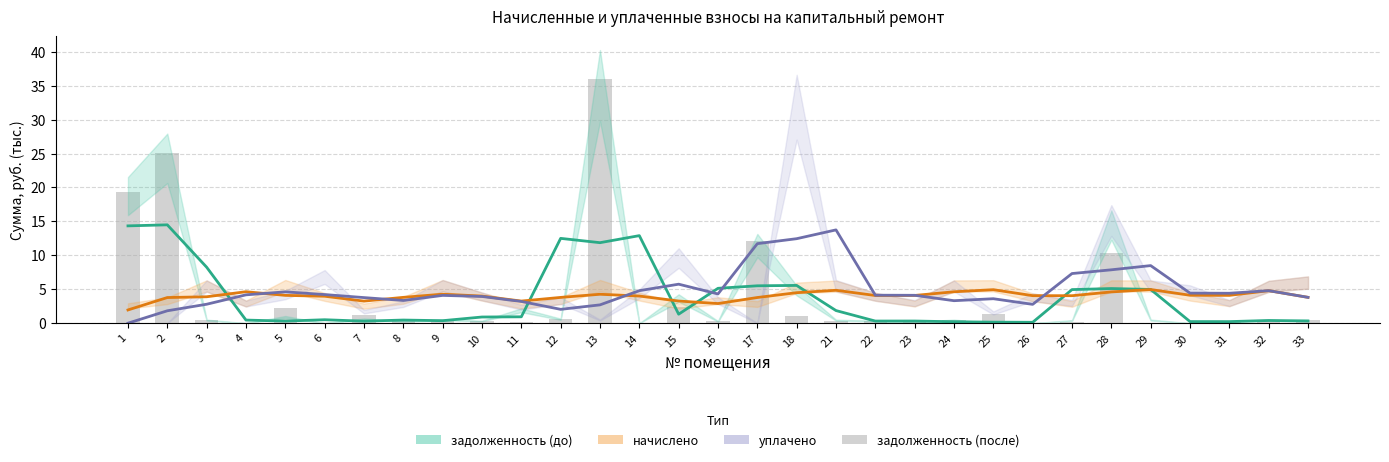

What is the average value of the задолженность (до) series?

3.7